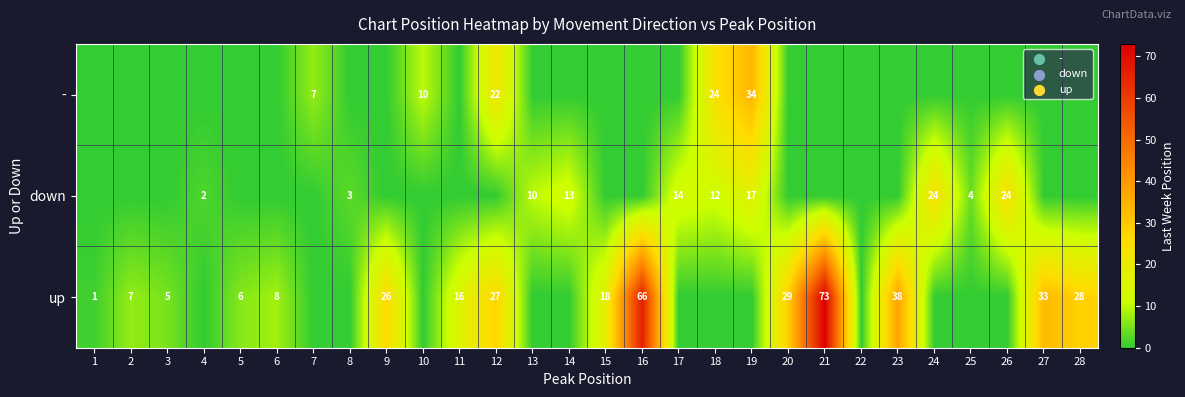

What is the sum of the up values at 21 and 28?

101